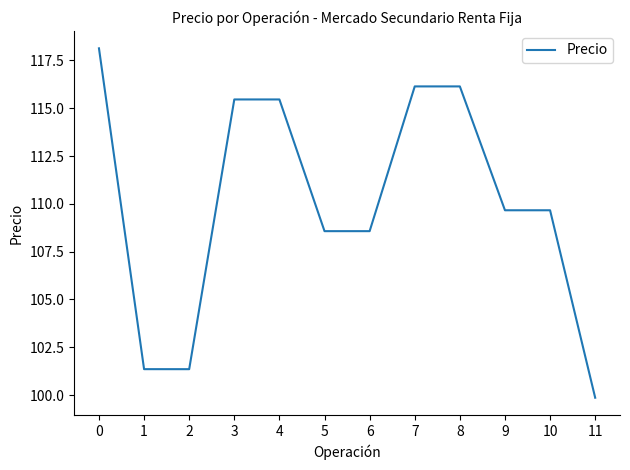

The value at 0 is 192.7. True or false?

False